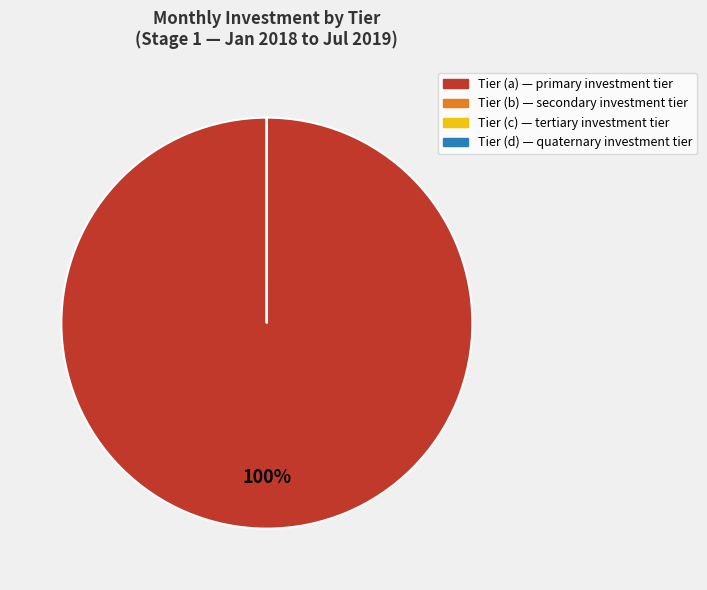

Is there any slice that represents more than half of the pie?

Yes